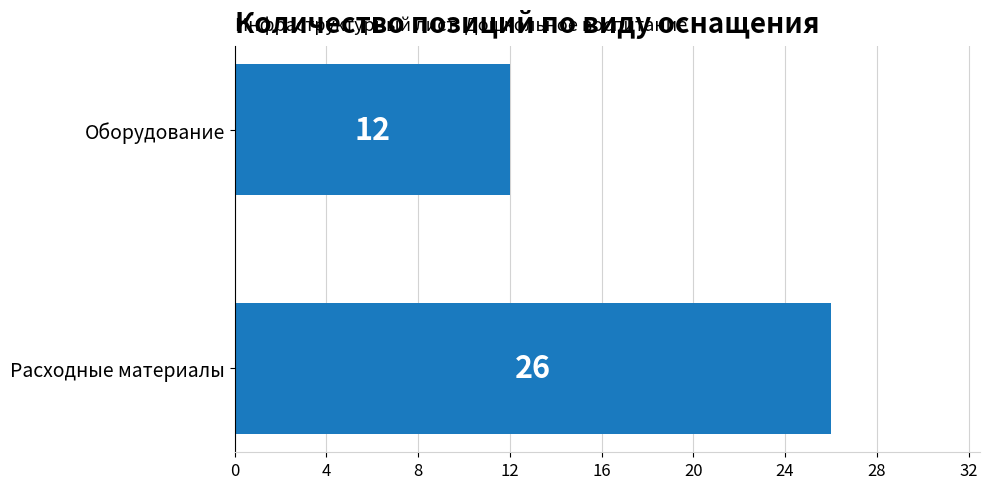

What is the average value?

19